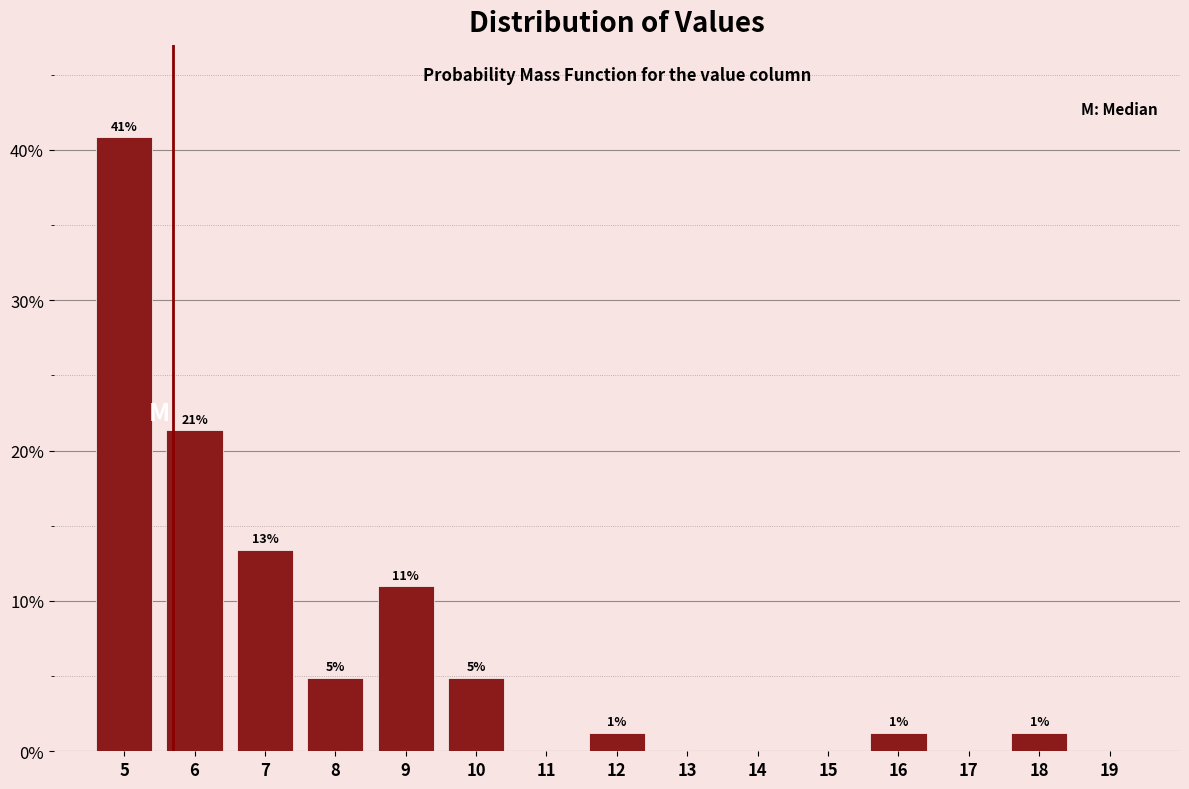

Are the bars horizontal?

No